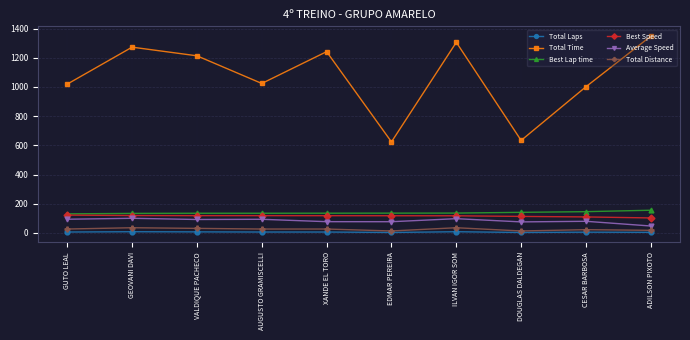

What is the approximate value of Total Distance at ADILSON PIXOTO?

17.7